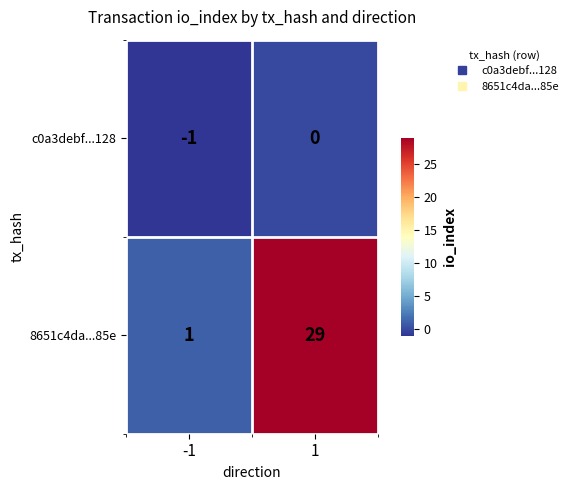

What is the greatest value displayed?

29